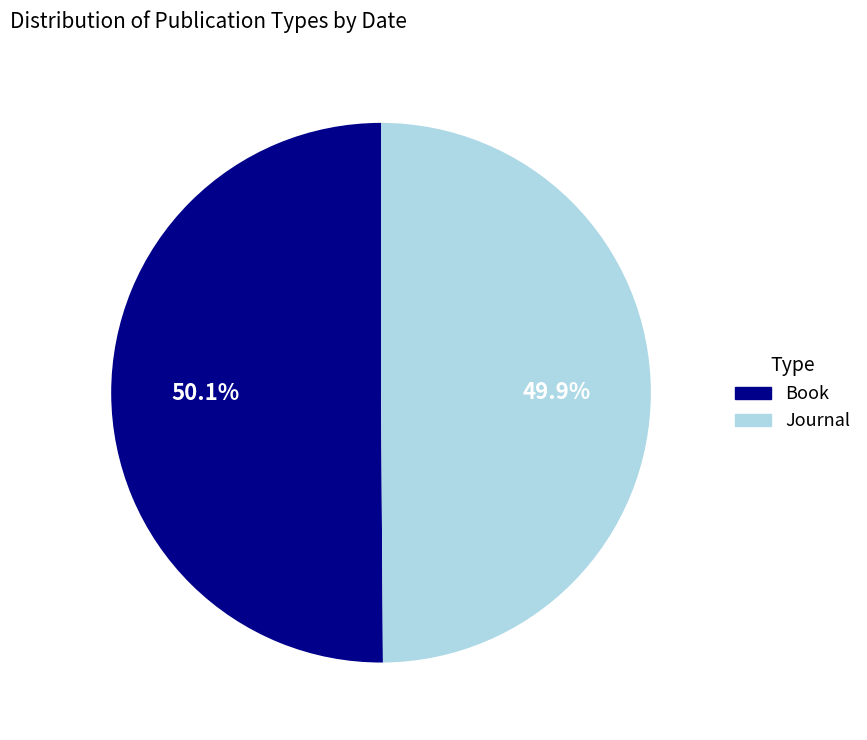

How many slices are in this pie chart?

2